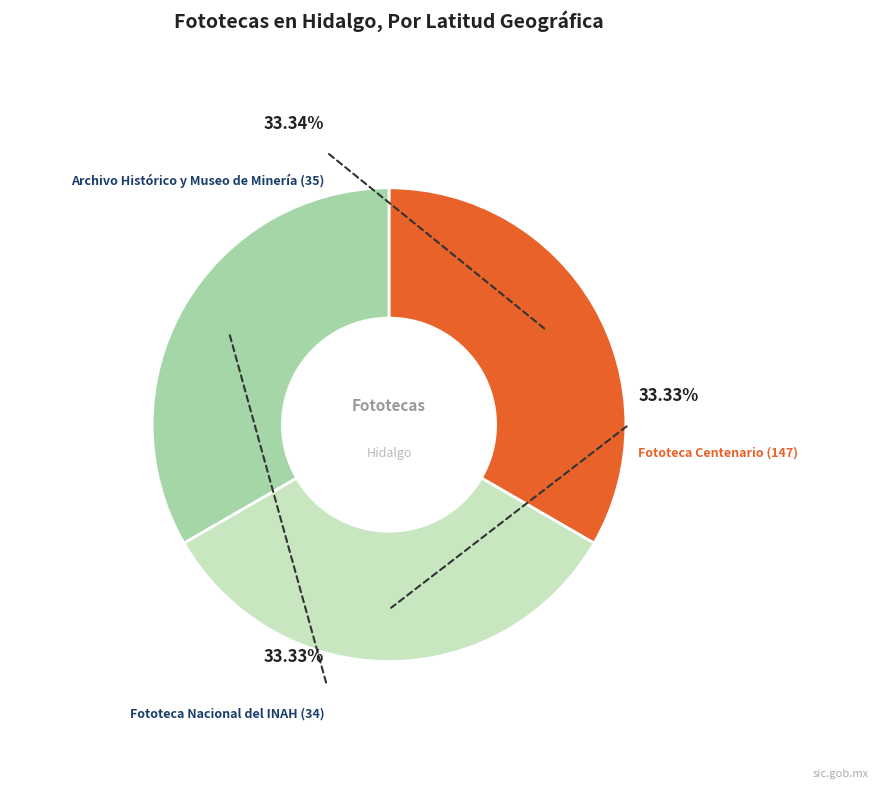

Is there a majority slice in this chart?

No